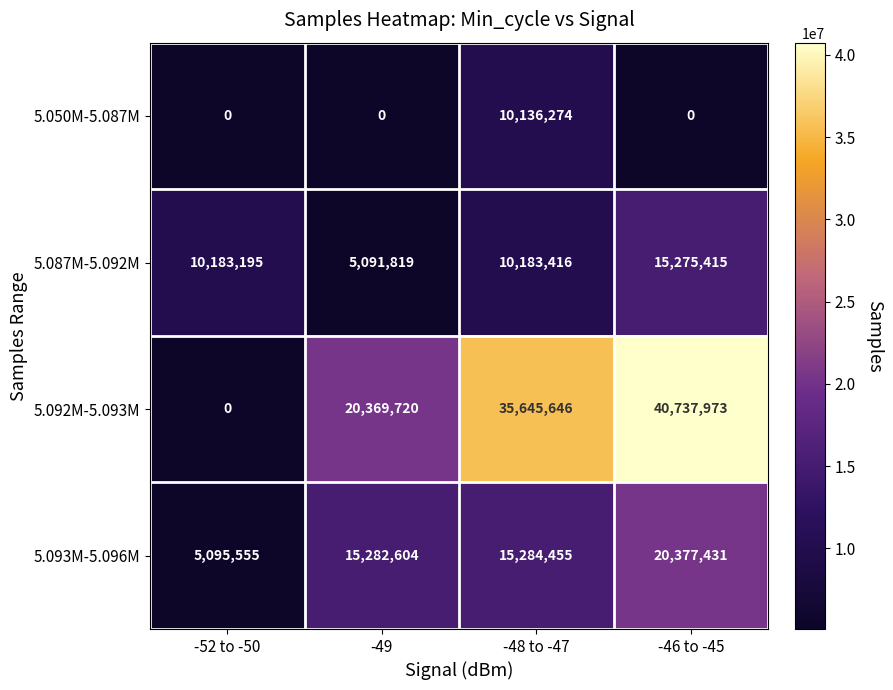

Reading left to right, transcribe all the data shown in this chart.

5.050M-5.087M: 0	0	10136274	0
5.087M-5.092M: 10183195	5091819	10183416	15275415
5.092M-5.093M: 0	20369720	35645646	40737973
5.093M-5.096M: 5095555	15282604	15284455	20377431